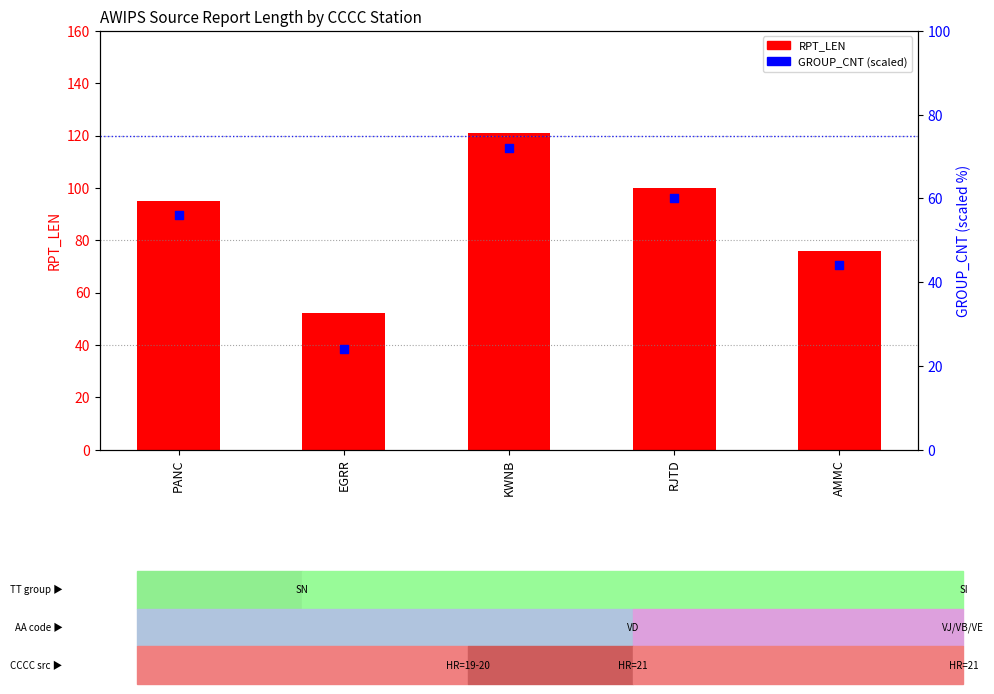

Which series contains the highest Y value?

RPT_LEN